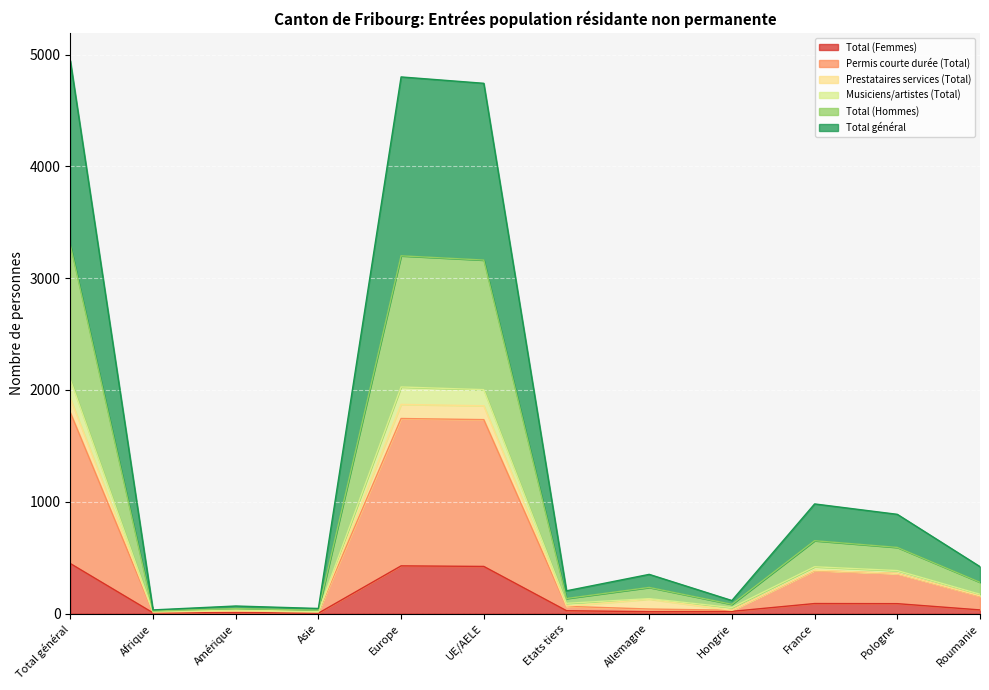

What is the lowest value of the Total (Hommes) series?

22